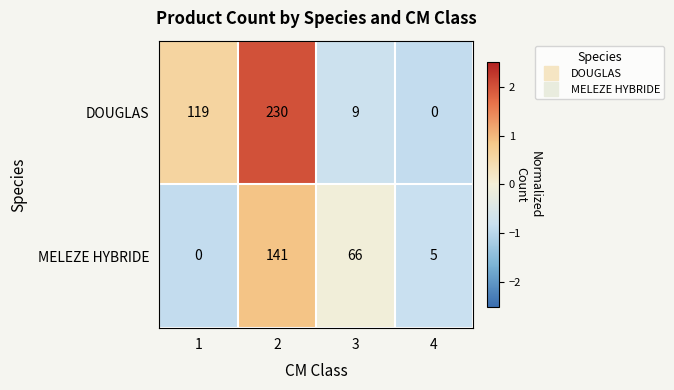

Which series has the largest range (max minus min)?

DOUGLAS